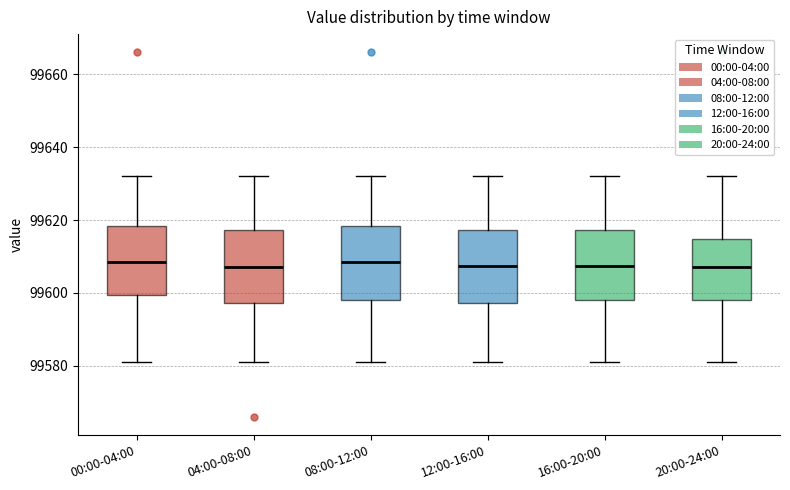

Where is the lower edge of the box for 04:00-08:00 on the y-axis? The values are not printed on the chart, so give them approximately, as read against the axis.

99598